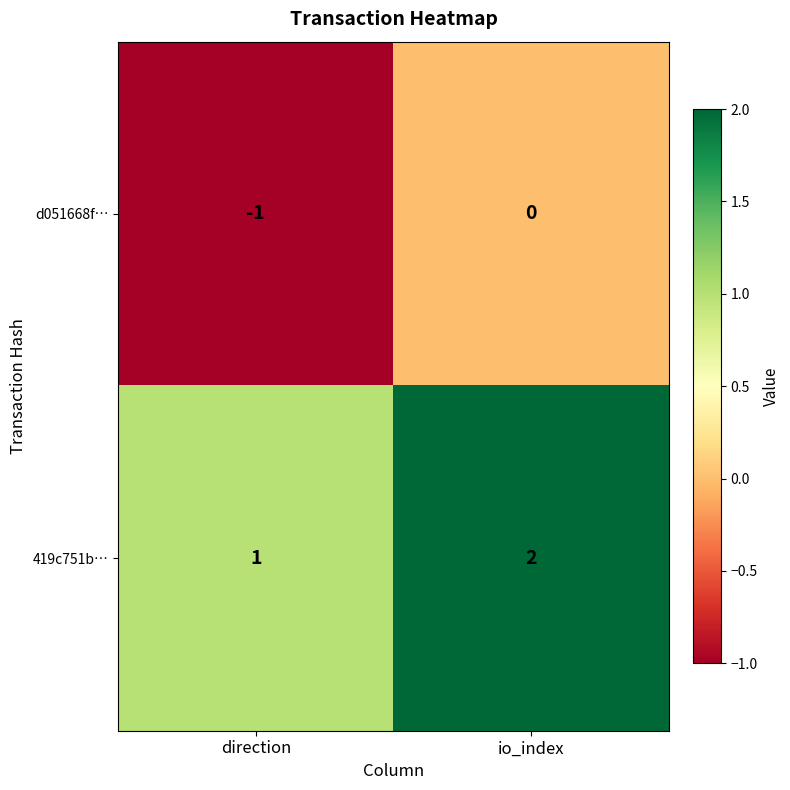

Rank the series by their maximum value, from highest to lowest.

419c751b…, d051668f…